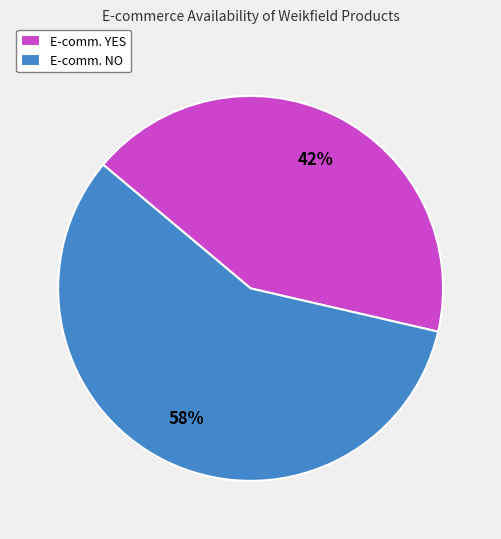

To the nearest percent, what is the combined percentage of E-comm. NO and E-comm. YES?

100%